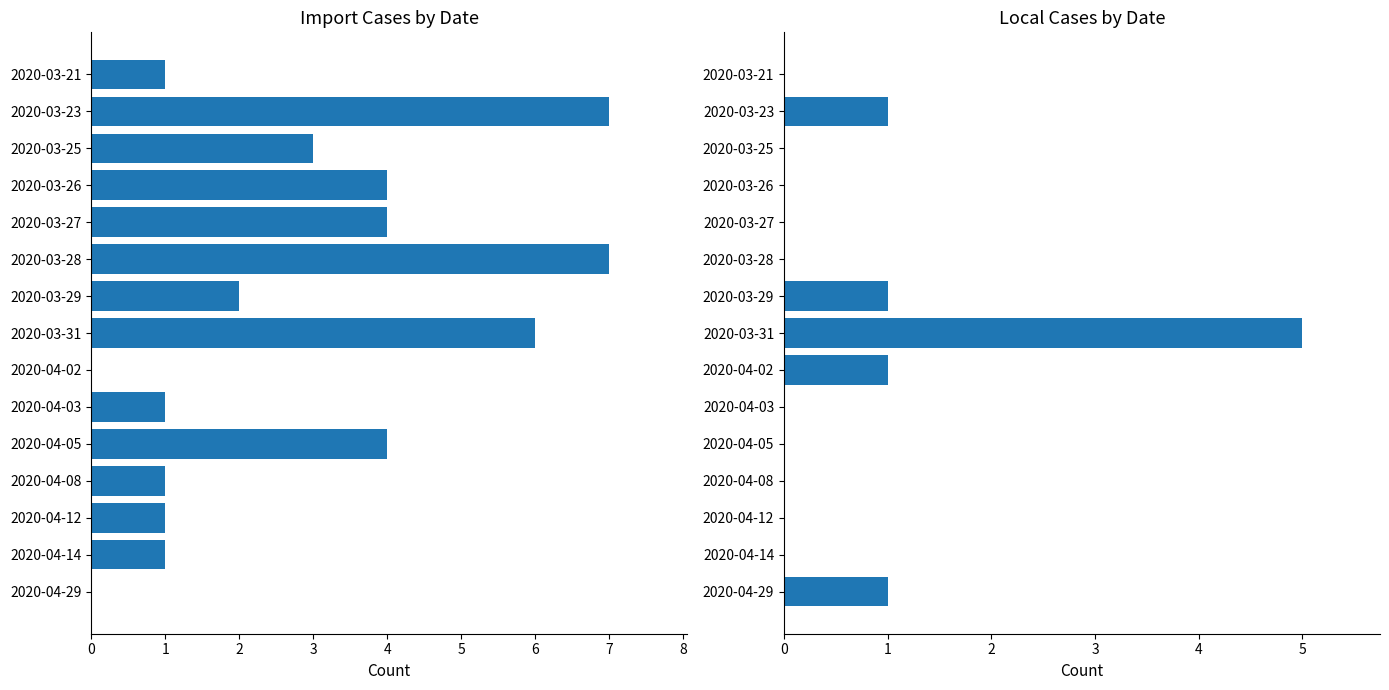

How many data points does each series have?

15